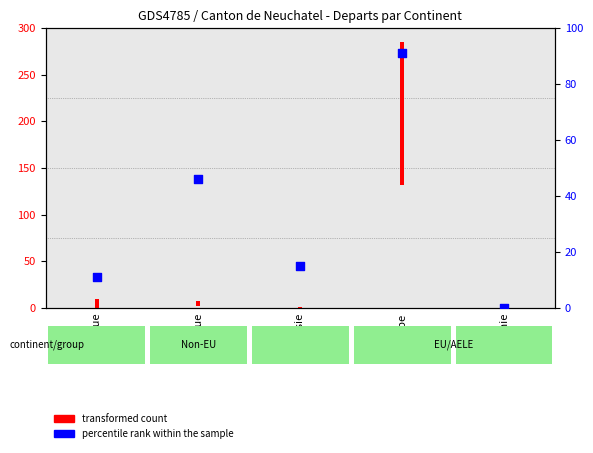

Which has a higher value, Asie or Afrique?

Asie